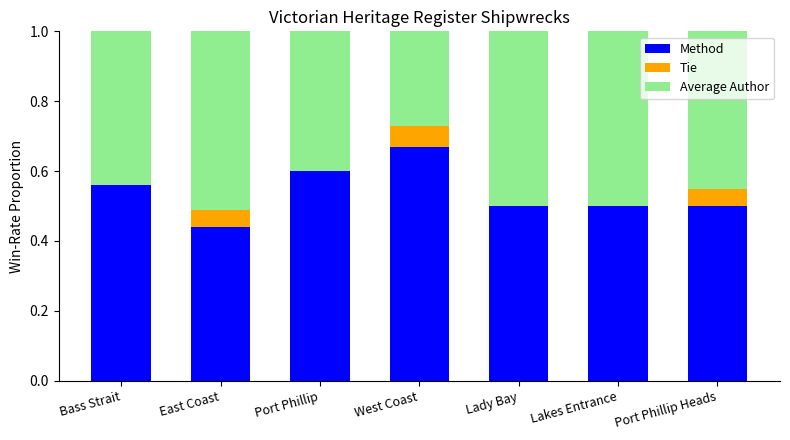

The value of Method at Port Phillip Heads is 0.5. True or false?

True